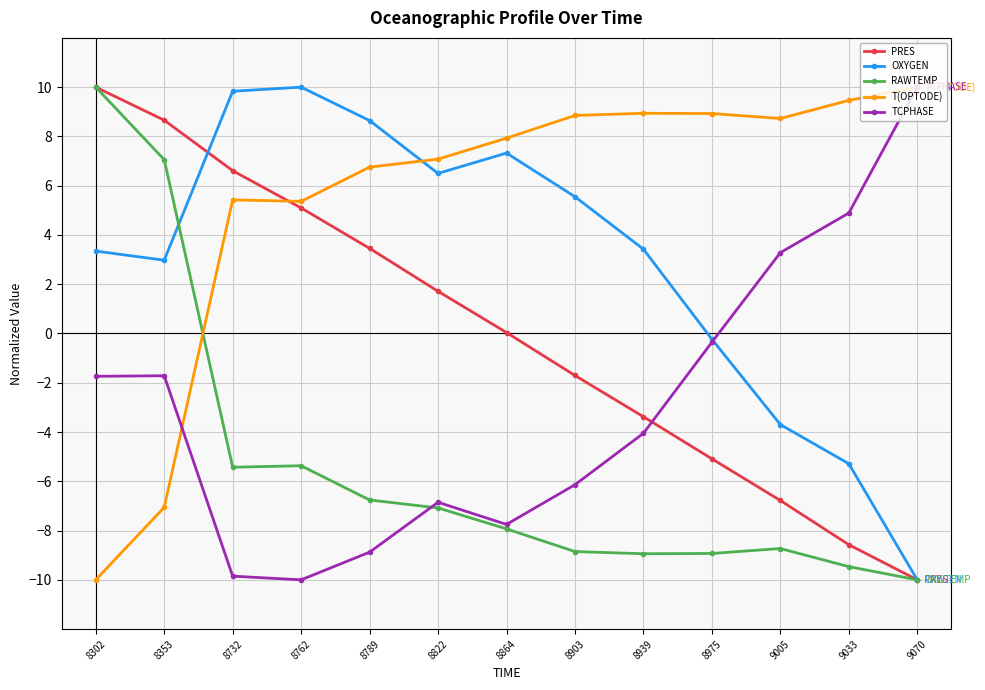

After their last crossing, which series has the higher values: PRES or TCPHASE?

TCPHASE